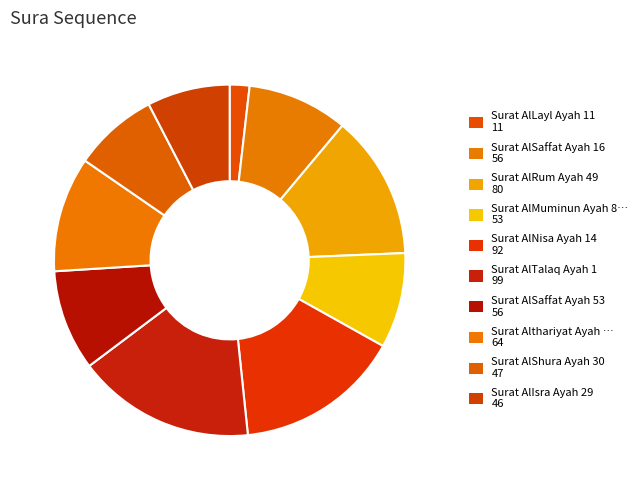

Rank the categories by value from highest to lowest.

Surat AlTalaq Ayah 1, Surat AlNisa Ayah 14, Surat AlRum Ayah 49, Surat Althariyat Ayah 29, Surat AlSaffat Ayah 16, Surat AlSaffat Ayah 53, Surat AlMuminun Ayah 82, Surat AlShura Ayah 30, Surat AlIsra Ayah 29, Surat AlLayl Ayah 11